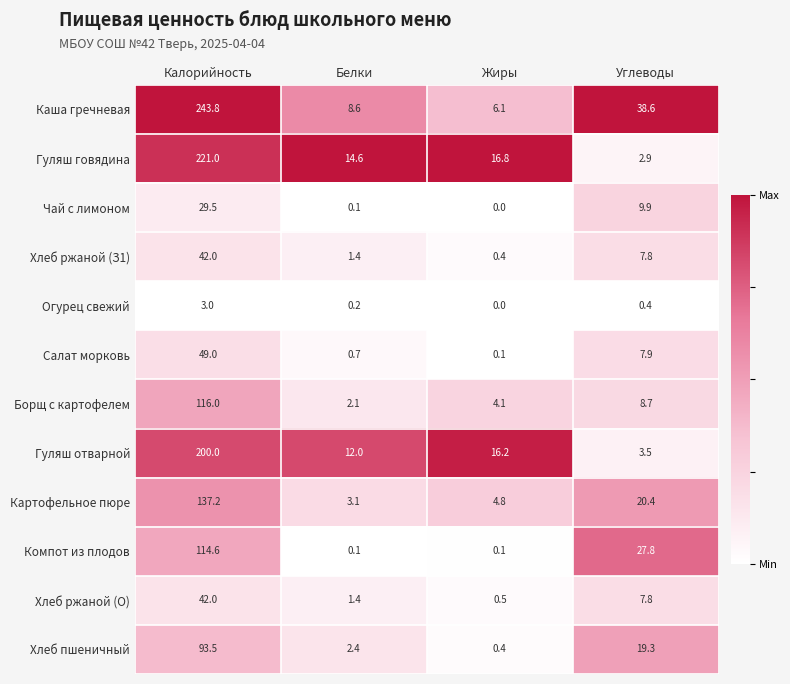

Is the value of Каша гречневая at Жиры greater than the value of Хлеб пшеничный at Углеводы?

No